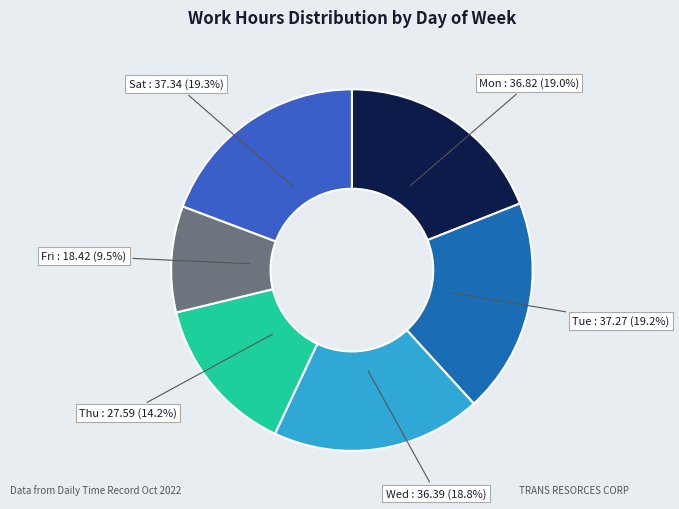

To the nearest percent, what is the difference between the largest and smallest slice percentages?

10%